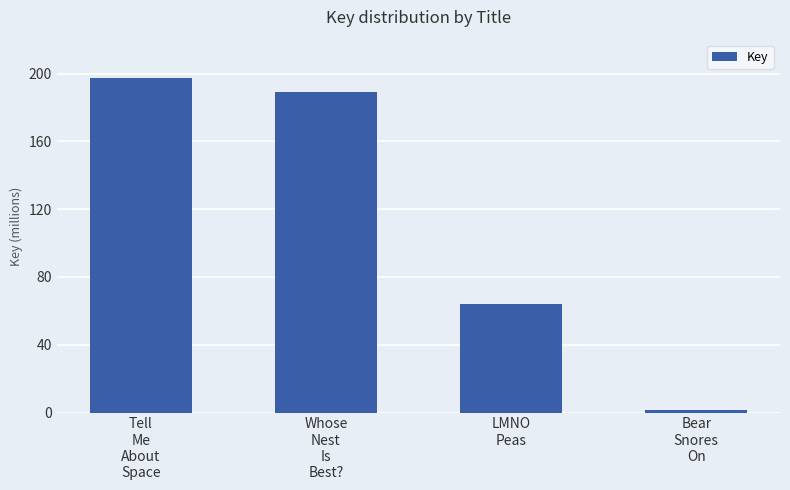

What is the label of the 2nd bar from the right?

LMNO
Peas